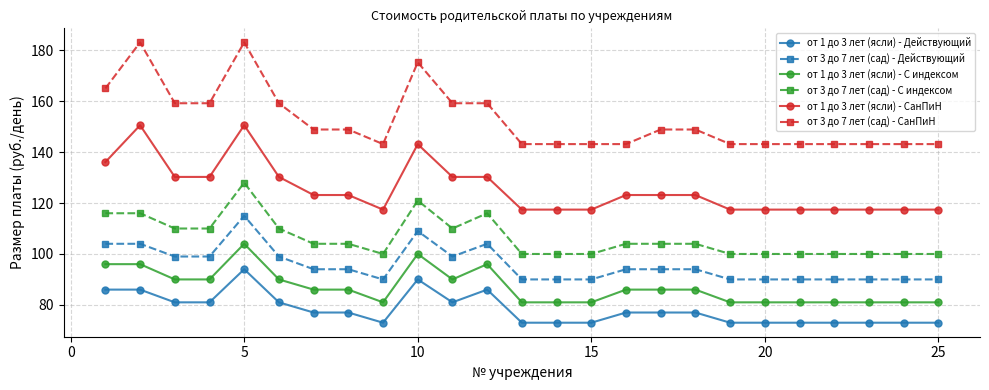

How many distinct data groups are displayed?

6